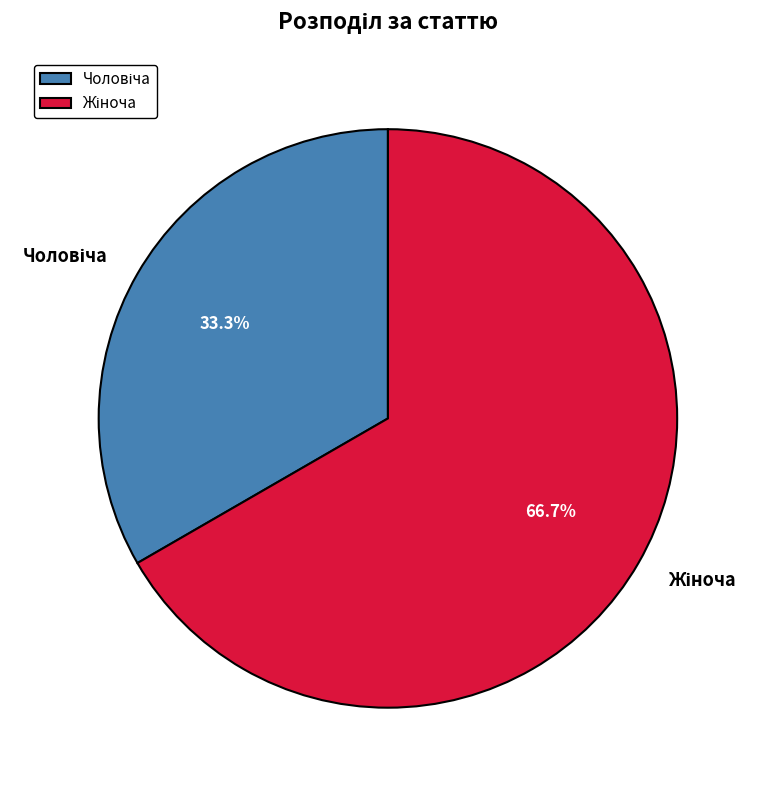

How many segments does this pie chart have?

2